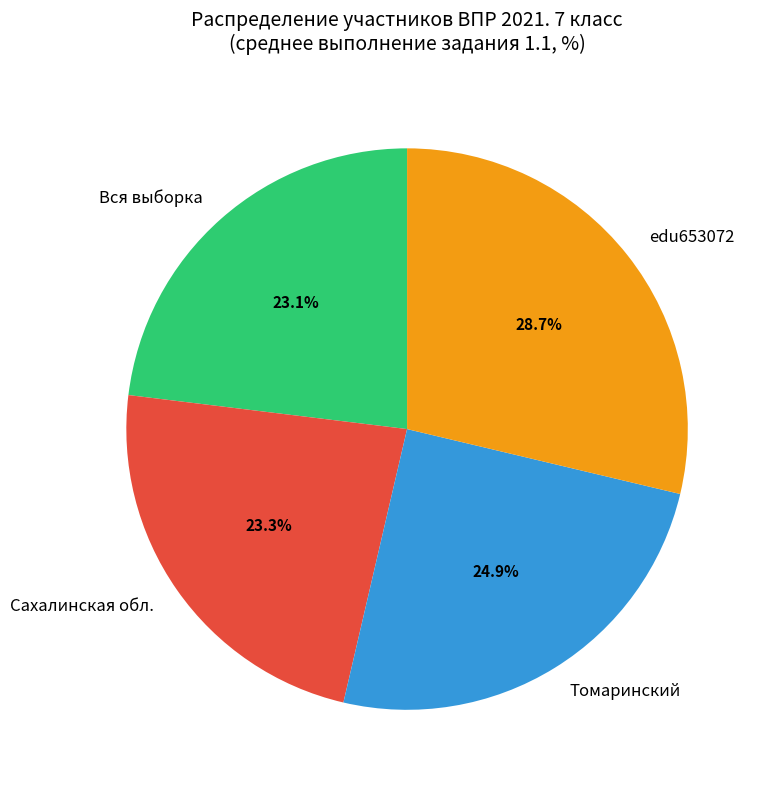

Is the sum of Сахалинская обл. and edu653072 greater than half?

Yes